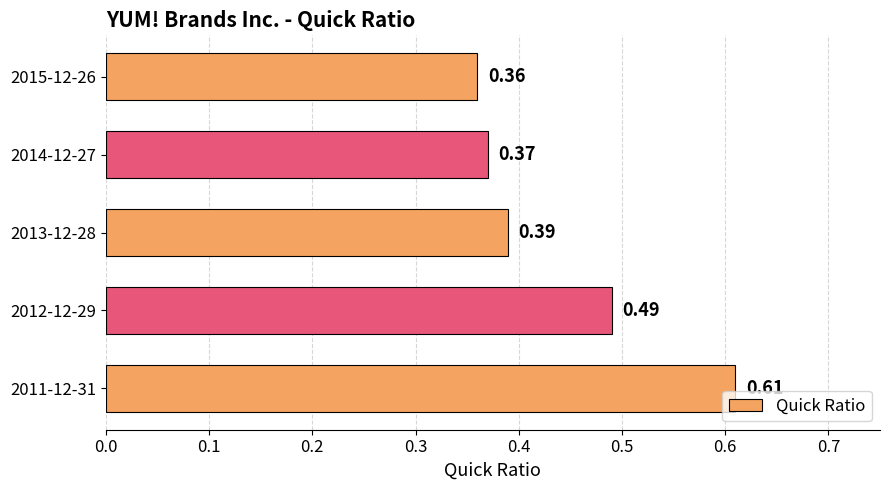

What is the sum of the values at 2012-12-29 and 2011-12-31?

1.1